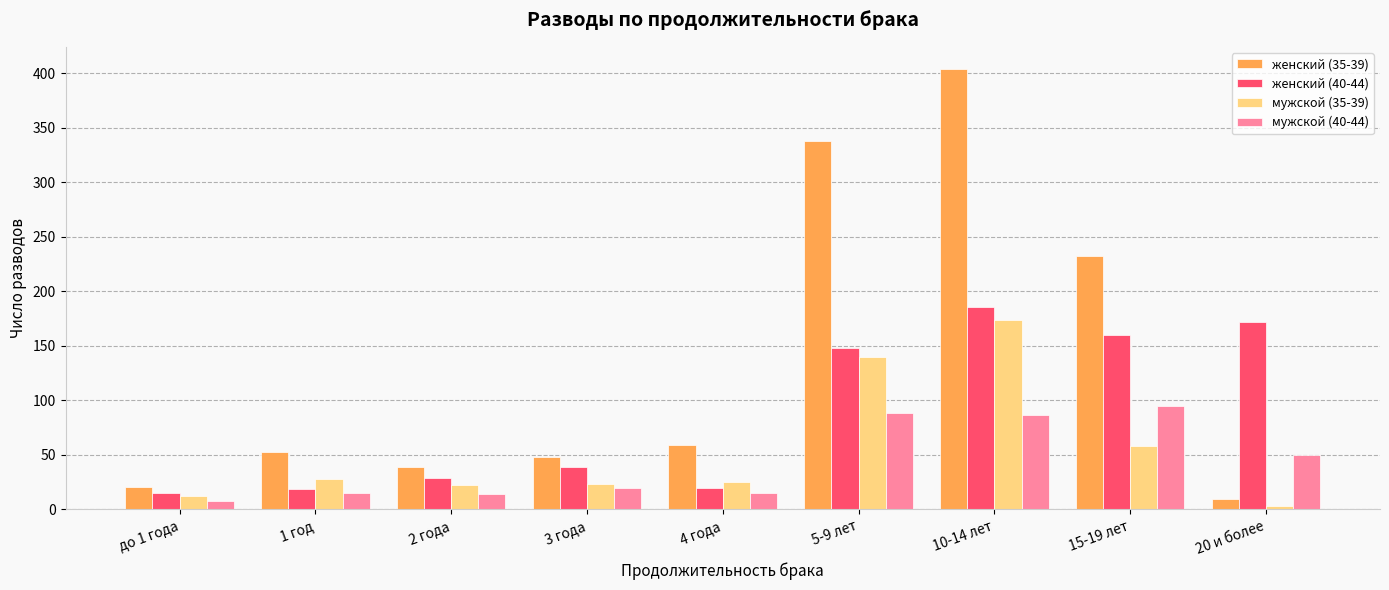

Rank the categories by женский (35-39) value from lowest to highest.

20 и более, до 1 года, 2 года, 3 года, 1 год, 4 года, 15-19 лет, 5-9 лет, 10-14 лет